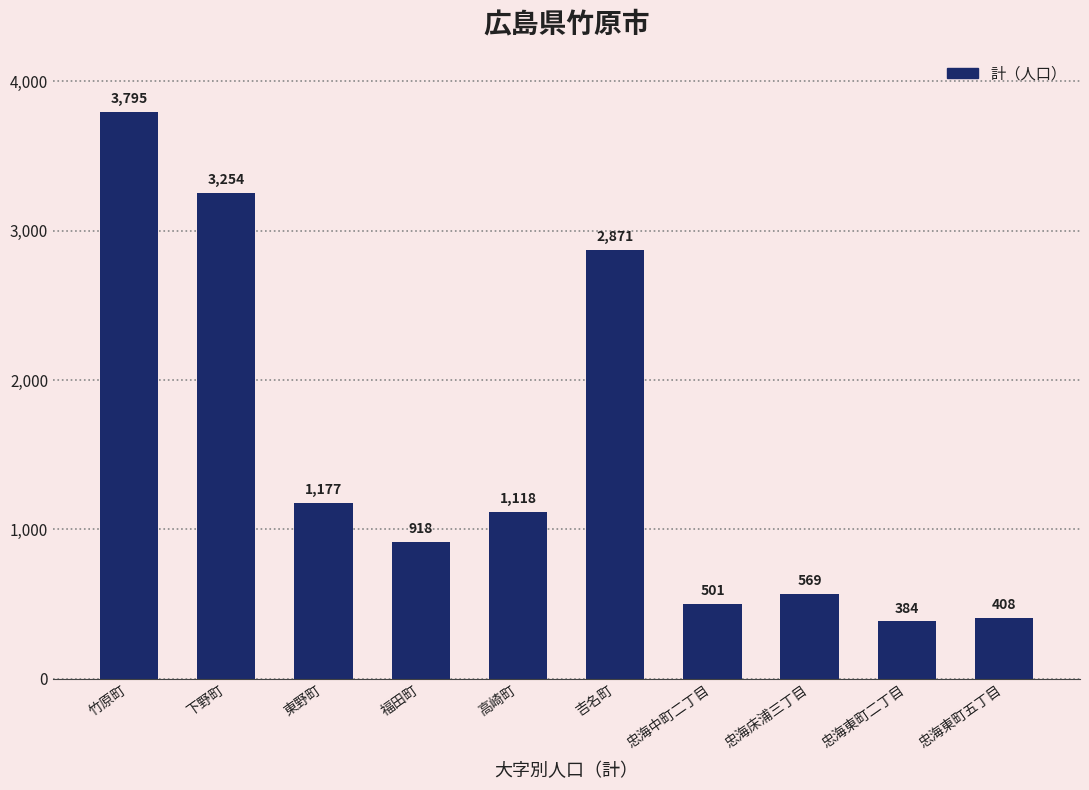

What is the sum of all values?

14995